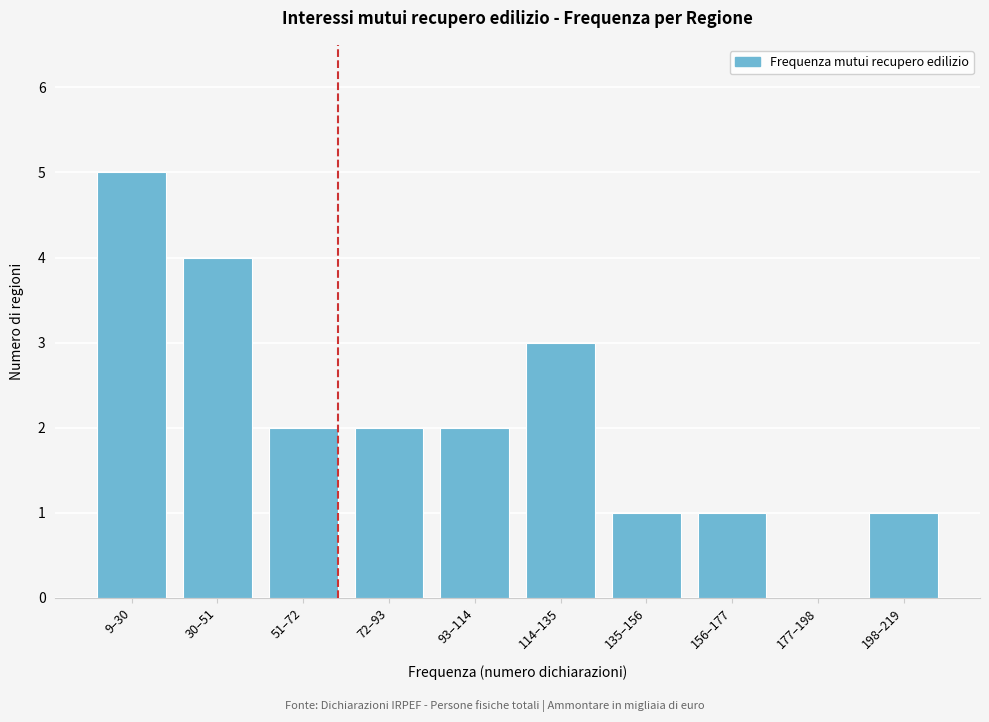

Reading right to left, extract all data points from this chart.

198–219=1	177–198=0	156–177=1	135–156=1	114–135=3	93–114=2	72–93=2	51–72=2	30–51=4	9–30=5